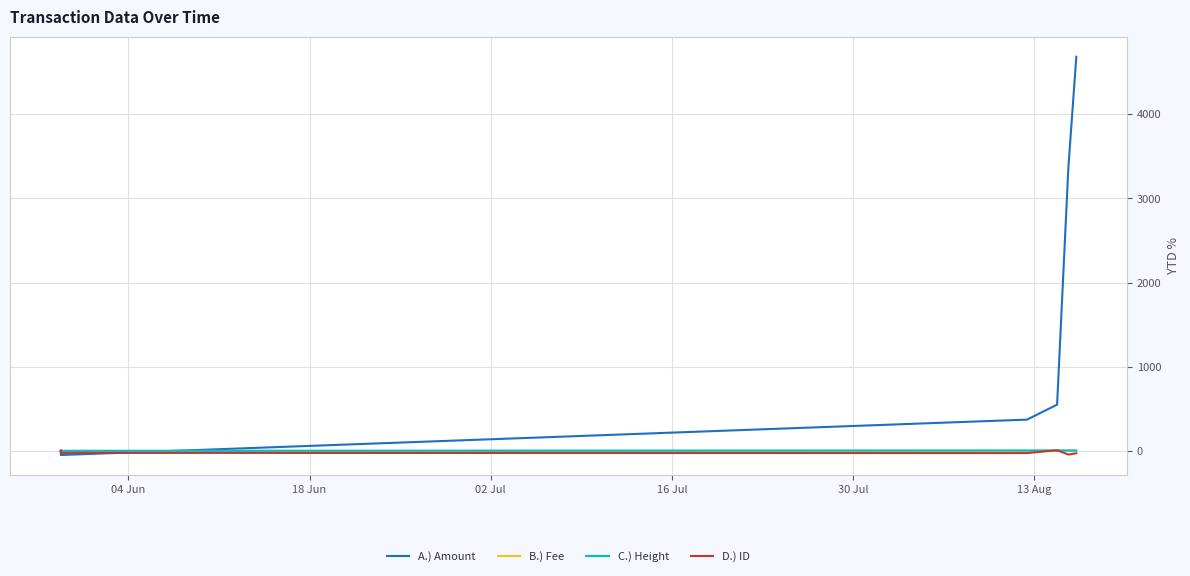

Reading left to right, list all the values displayed in this chart.

A.) Amount: 0.0	-50.0	-50.0	370.6	548.5	3373.6	4685.4
B.) Fee: 0.0	0.0	0.0	0.0	0.0	0.0	0.0
C.) Height: 0.0	0.0	0.0	4.3	4.4	4.4	4.5
D.) ID: 0.0	5.6	-24.6	-27.4	6.9	-44.8	-29.1